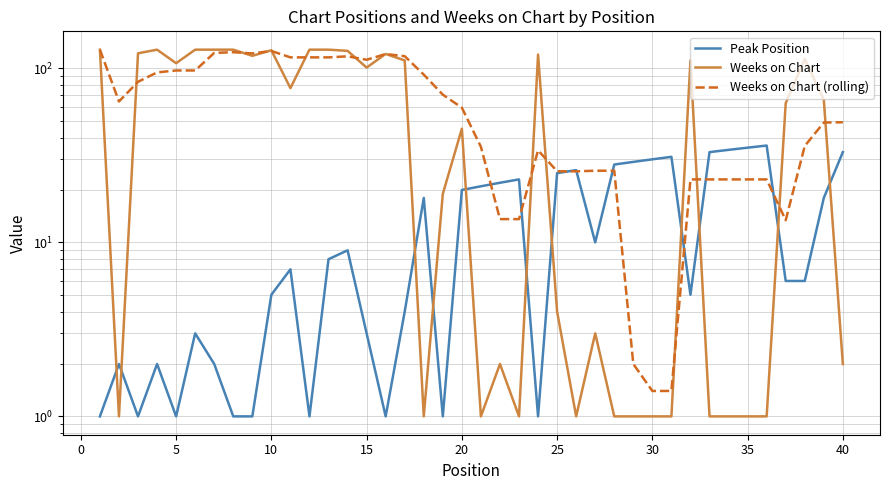

How many times do Peak Position and Weeks on Chart (rolling) cross each other?

8